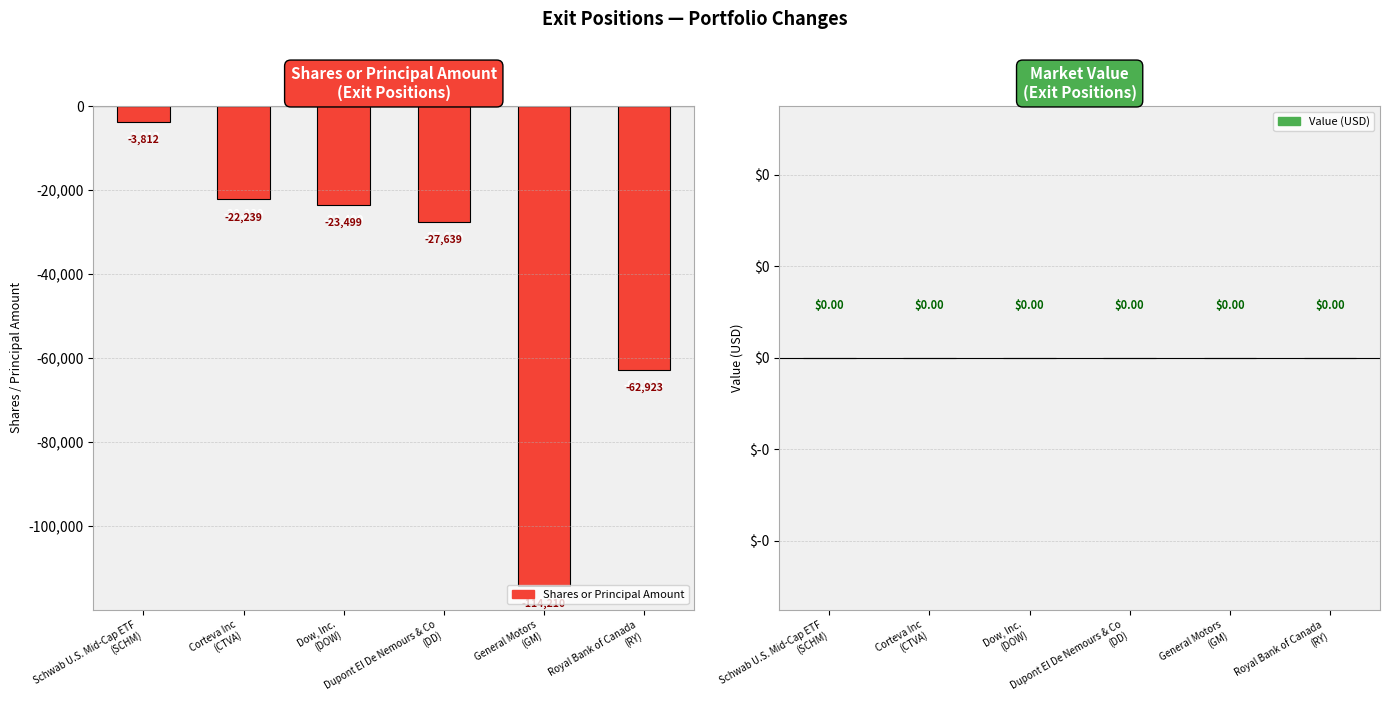

What is the value of the 3rd bar from the left?

-23499